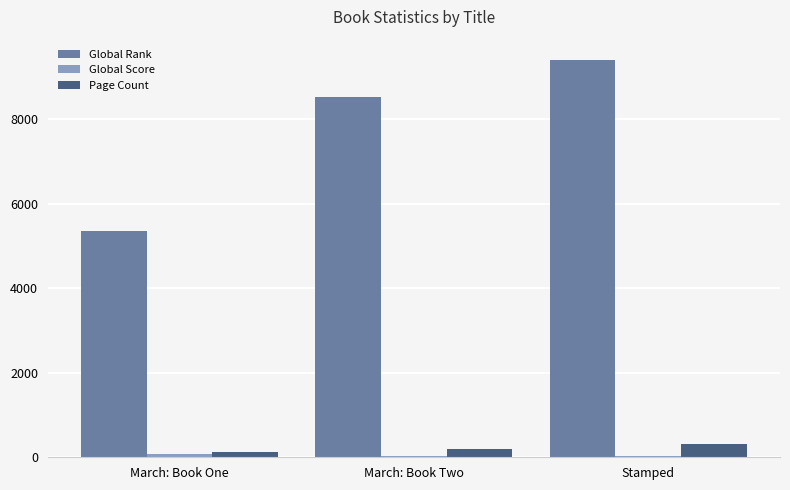

Are the bars grouped side by side (vs. stacked)?

Yes